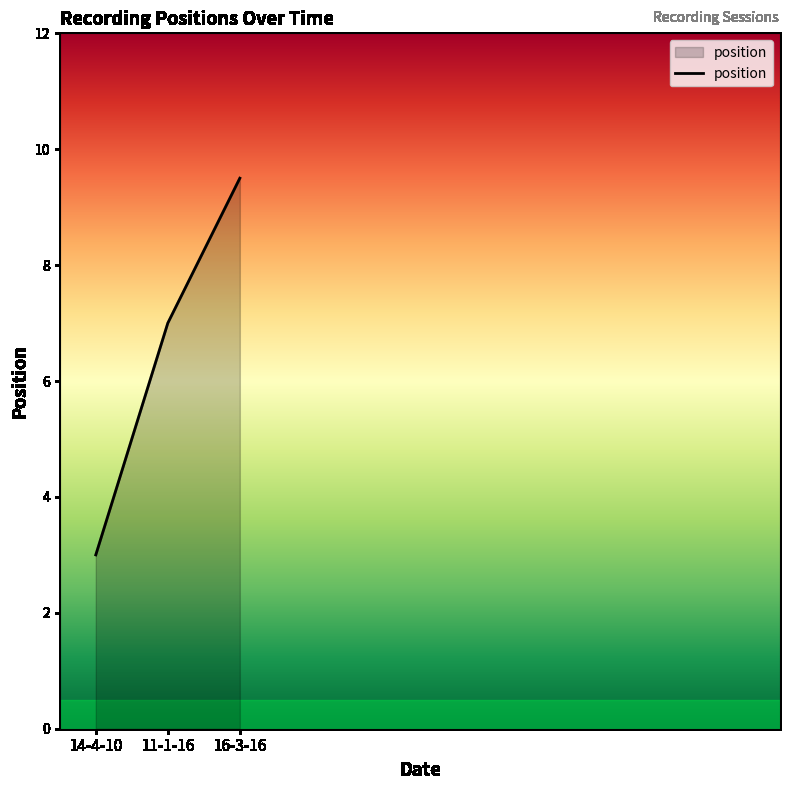

What is the change in value from 14-4-10 to 11-1-16?

+4.0